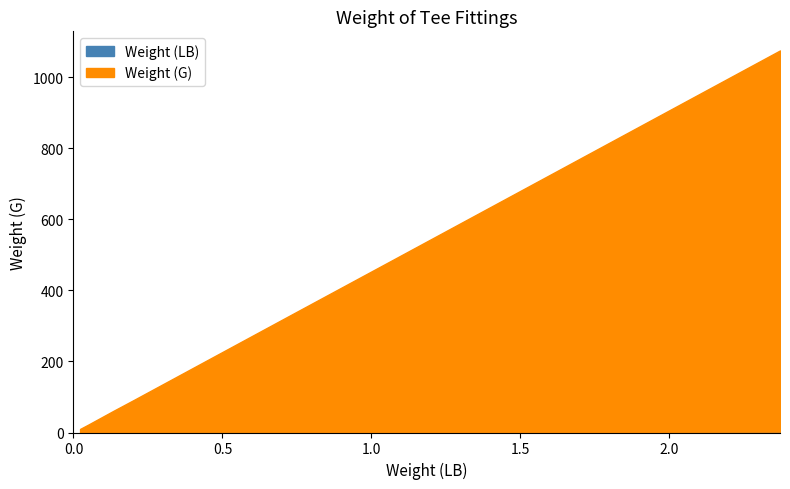

Reading right to left, list all the values displayed in this chart.

Weight (LB): 2.4	1.1	0.7	0.4	0.2	0.1	0.1	0.0	0.0
Weight (G): 1075.5	478.0	333.0	200.0	91.0	61.0	33.0	22.0	10.0